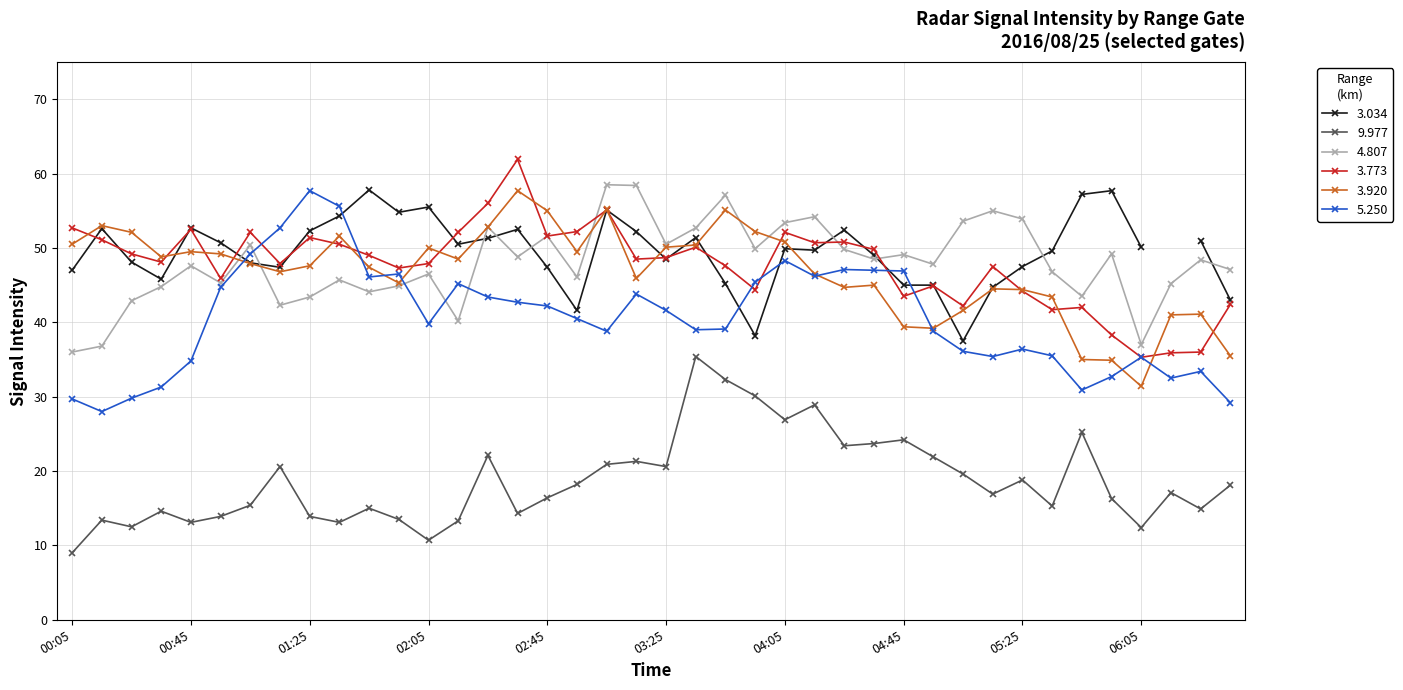

Read the 5.250 value at 2016/08/25 03:05.

38.8